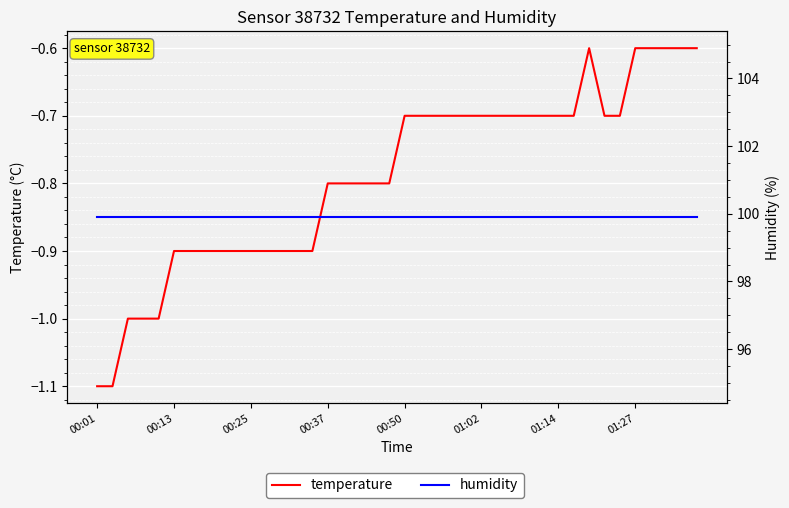

True or false: humidity and temperature cross at least once.

False